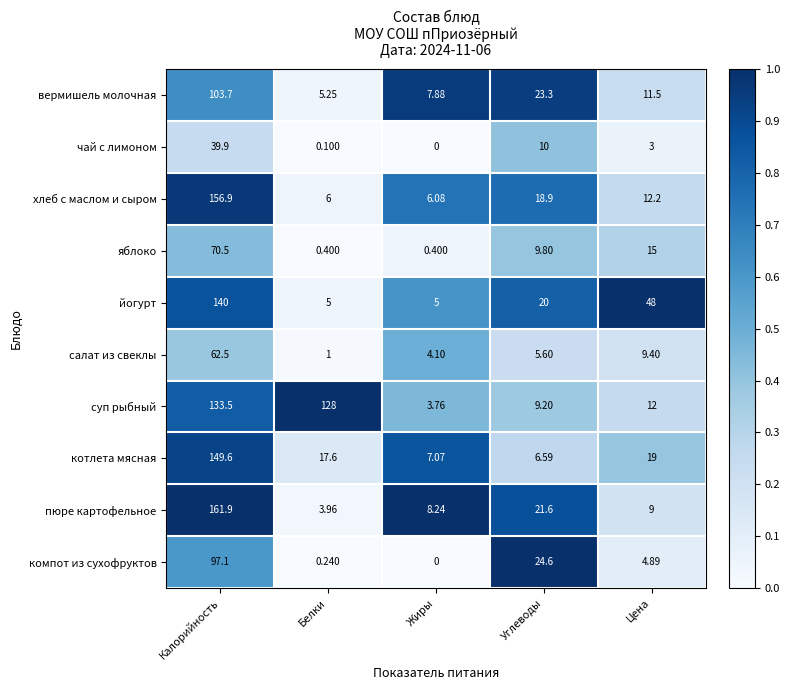

Rank the categories by чай с лимоном value from highest to lowest.

Калорийность, Углеводы, Цена, Белки, Жиры